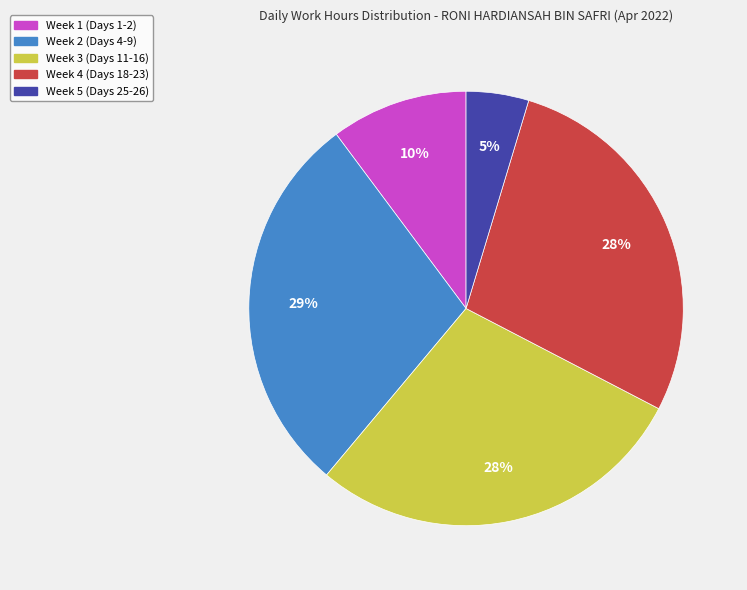

How many segments does this pie chart have?

5